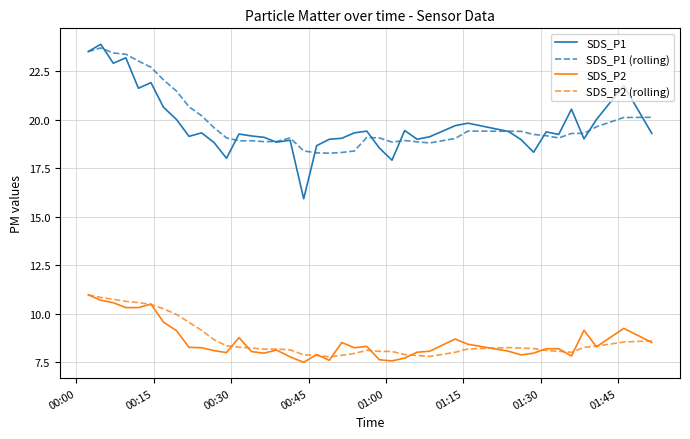

True or false: SDS_P1 and SDS_P2 (rolling) cross at least once.

False